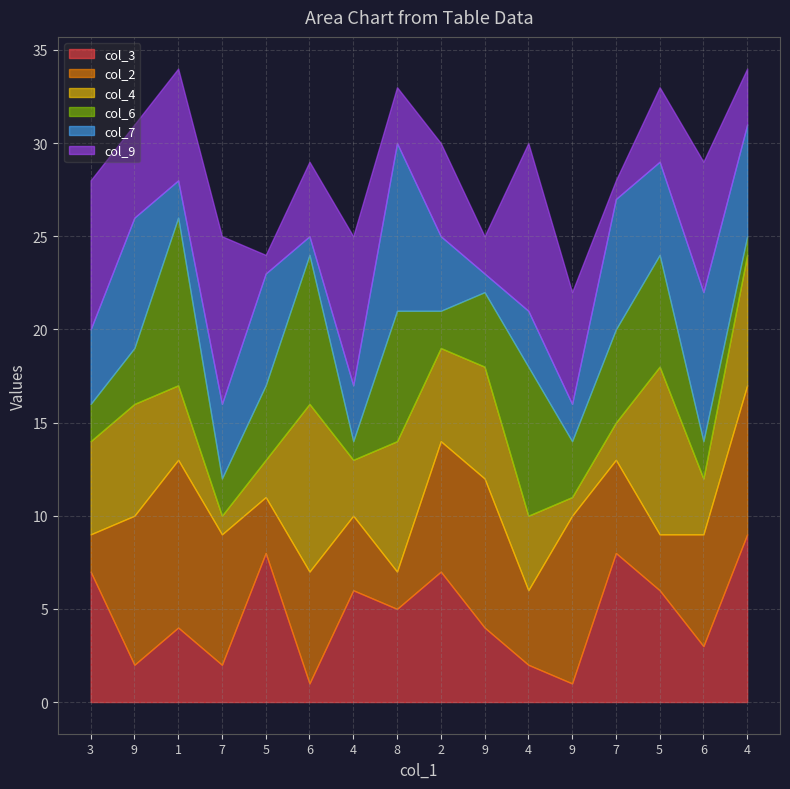

Does the chart have visible grid lines?

Yes